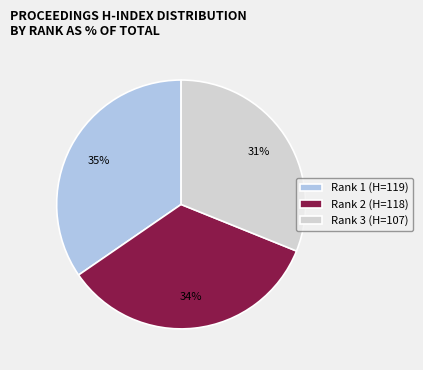

Is Rank 2 (H=118) the majority of the pie?

No